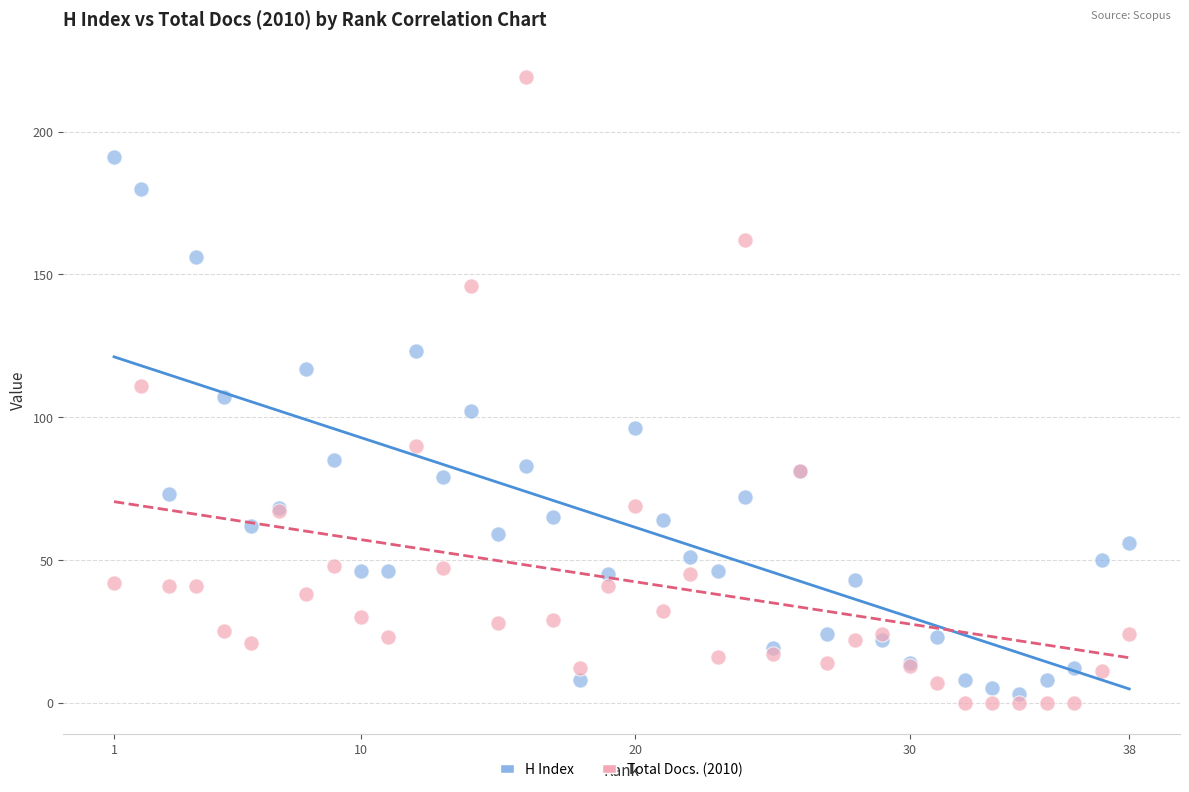

What are all the series names shown in the legend?

H Index, Total Docs. (2010)